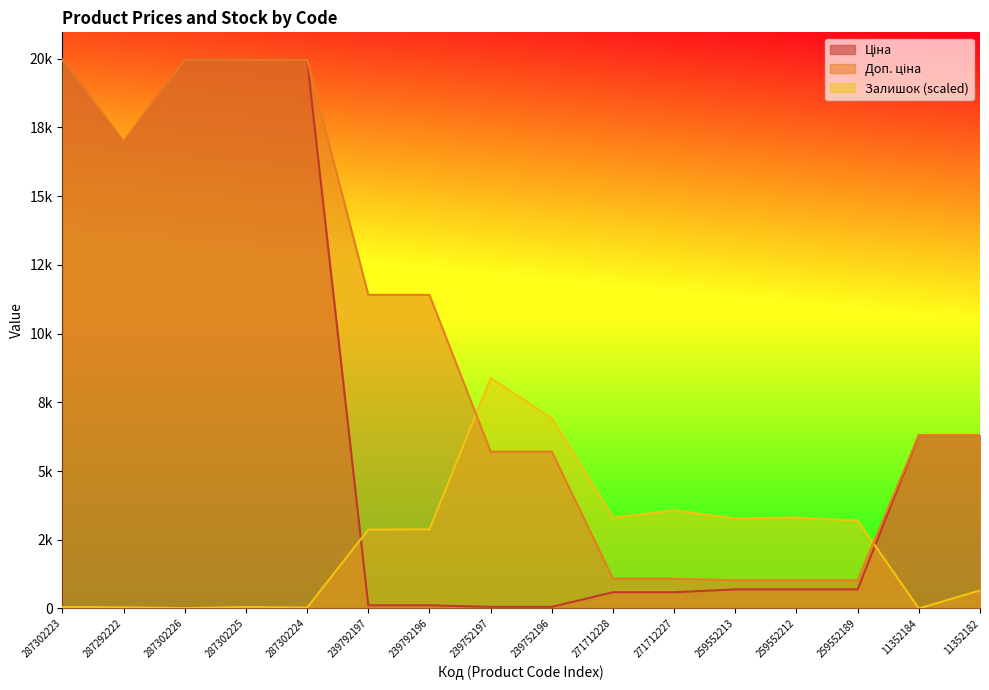

Reading left to right, transcribe all the data shown in this chart.

Ціна: 287302223=19964.2	287292222=16976.3	287302226=19964.2	287302225=19964.2	287302224=19964.2	239792197=114.1	239792196=114.1	239752197=57.0	239752196=57.0	271712228=589.9	271712227=589.9	259552213=693.7	259552212=693.7	259552189=693.7	11352184=6308.8	11352182=6308.8
Доп. ціна: 287302223=19964.2	287292222=16976.3	287302226=19964.2	287302225=19964.2	287302224=19964.2	239792197=11410.0	239792196=11410.0	239752197=5705.0	239752196=5705.0	271712228=1081.7	271712227=1081.7	259552213=1024.6	259552212=1024.6	259552189=1024.6	11352184=6308.8	11352182=6308.8
Залишок: 287302223=49.6	287292222=39.7	287302226=9.9	287302225=49.6	287302224=29.8	239792197=2867.8	239792196=2877.7	239752197=8385.0	239752196=6926.3	271712228=3304.4	271712227=3562.4	259552213=3274.6	259552212=3304.4	259552189=3195.2	11352184=0.0	11352182=654.9